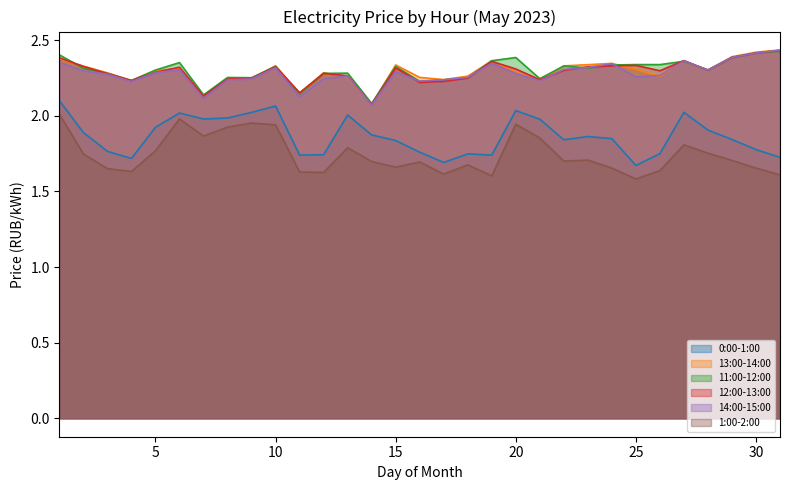

True or false: 1:00-2:00 and 11:00-12:00 cross at least once.

False